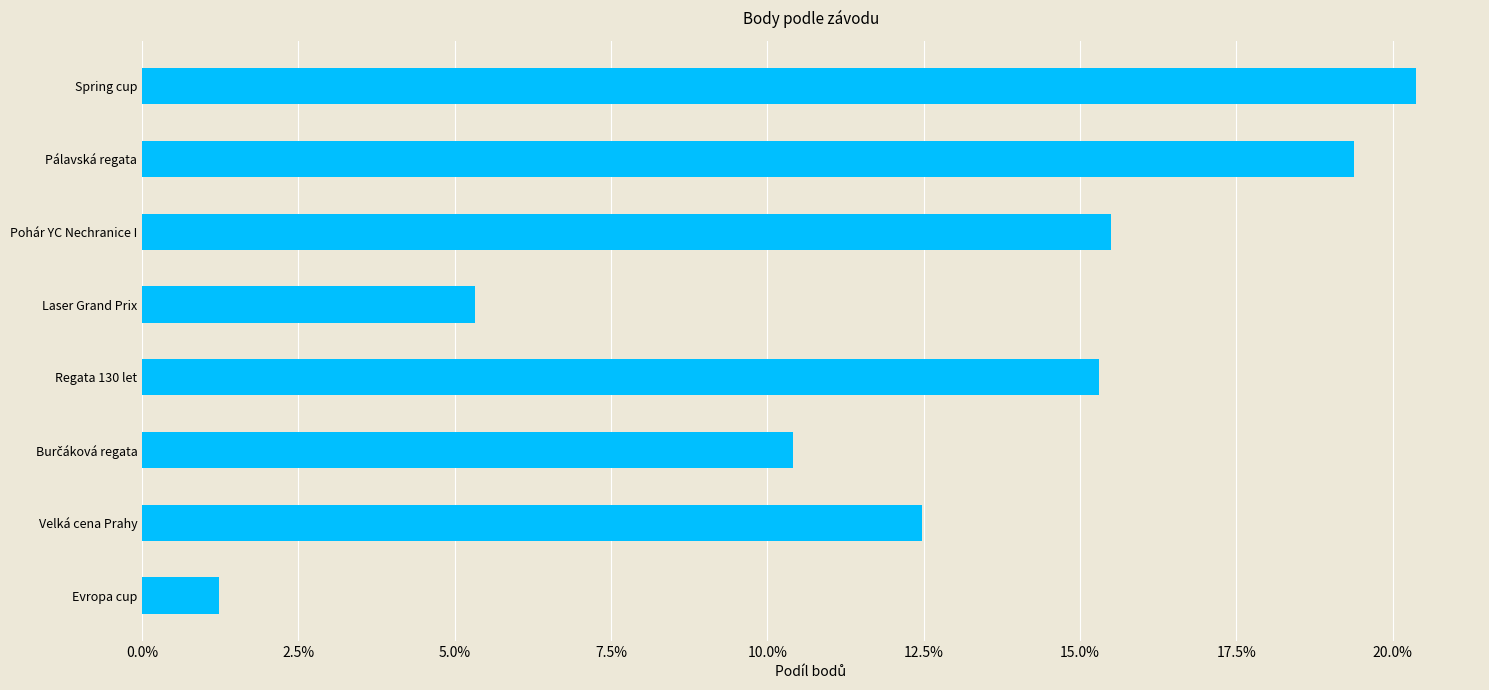

True or false: the data shows 7.0 at Velká cena Prahy.

False